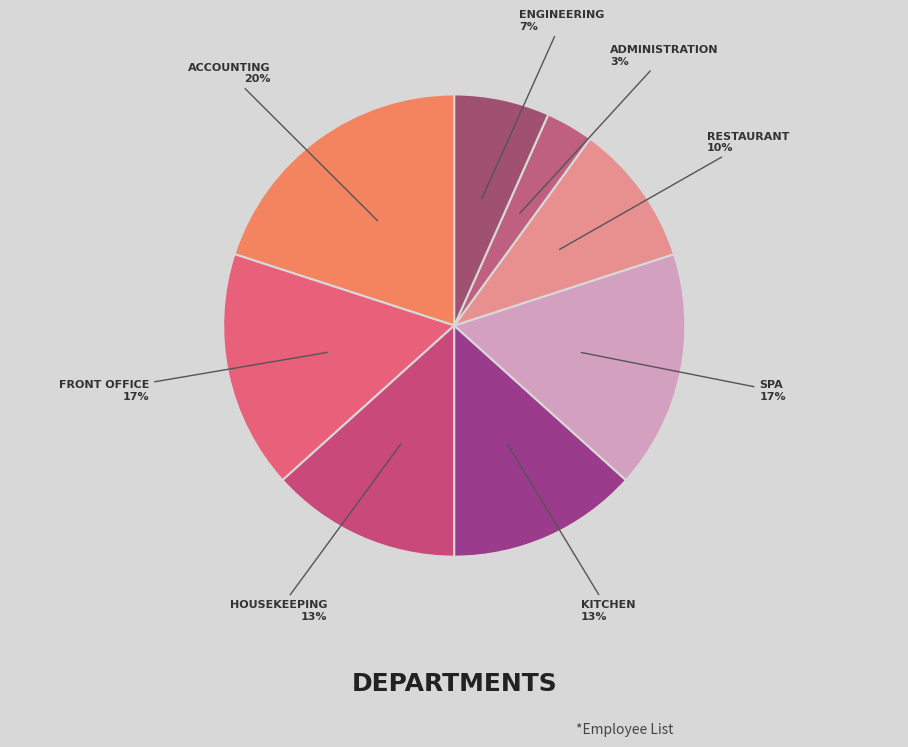

Which has a higher value, គណនេយ្យ or ចង្ក្រាន?

គណនេយ្យ